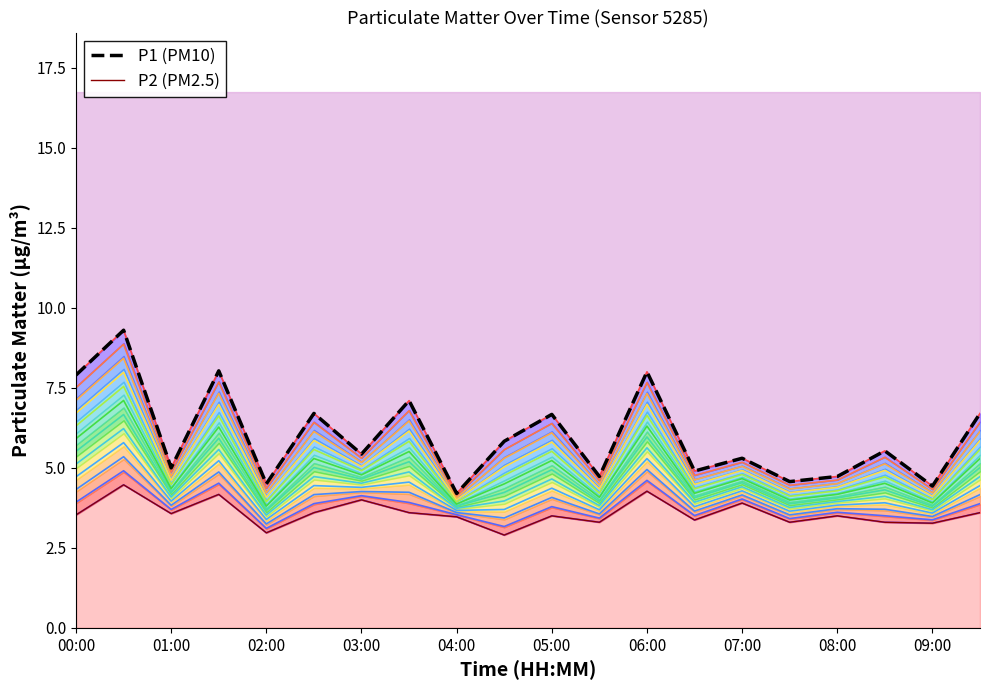

What is the label of the 4th point from the left?

03:00